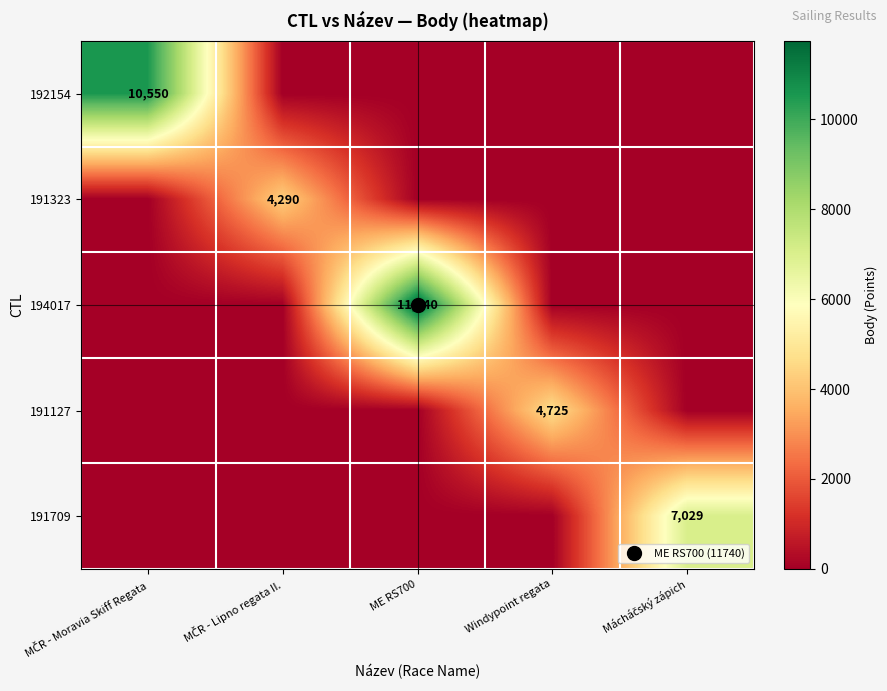

Is it true that 191323 equals 2140 at Windypoint regata?

False